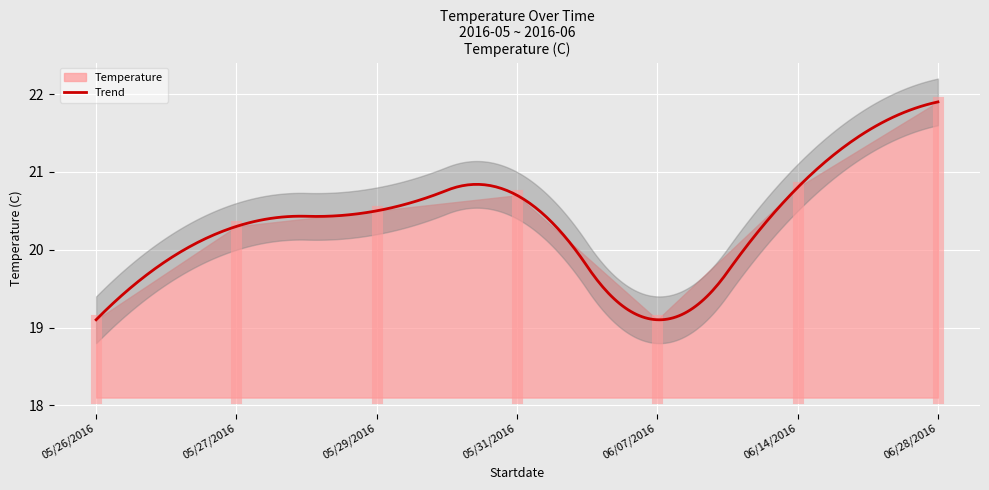

How many points are lower than both their immediate neighbors (excluding endpoints)?

1